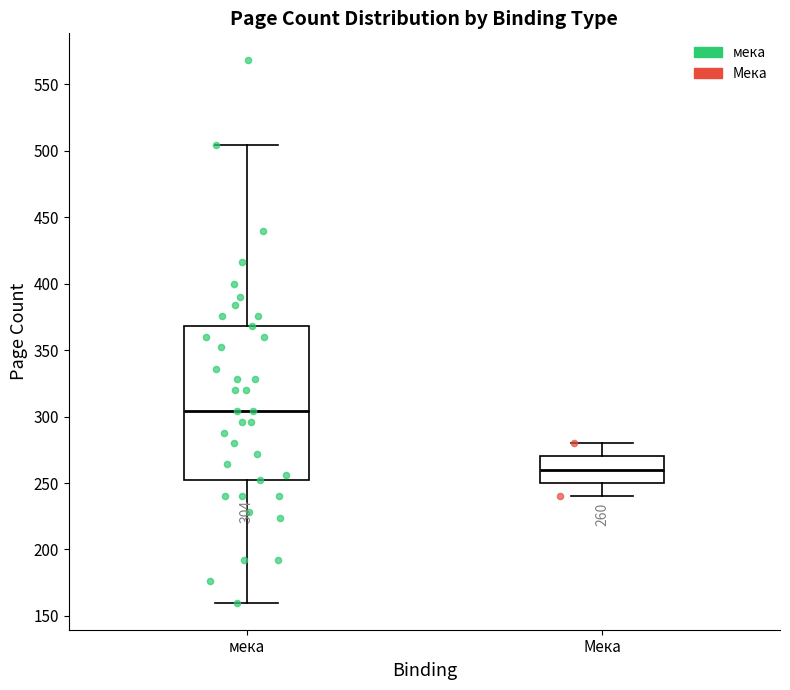

Which box's median line is the lowest?

Мека